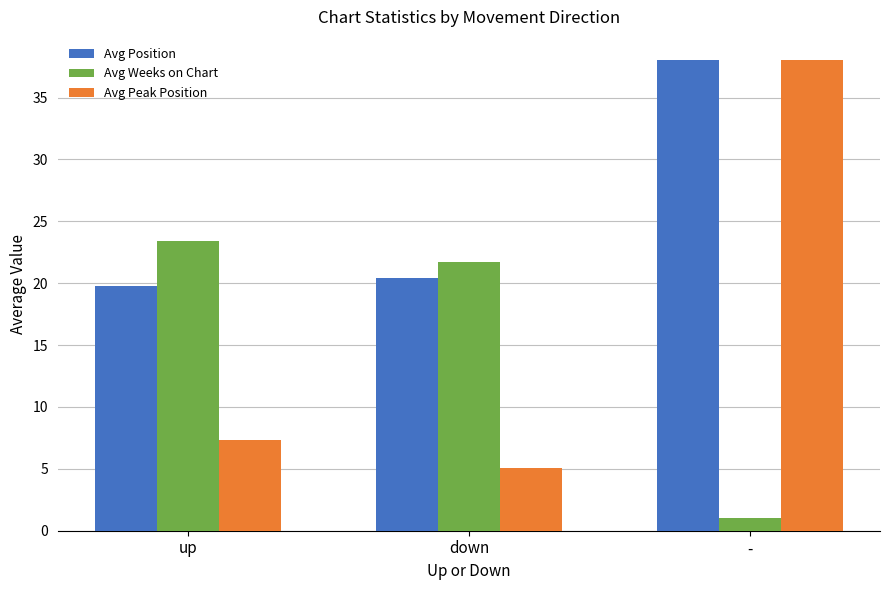

What is the label of the 1st bar from the right?

-